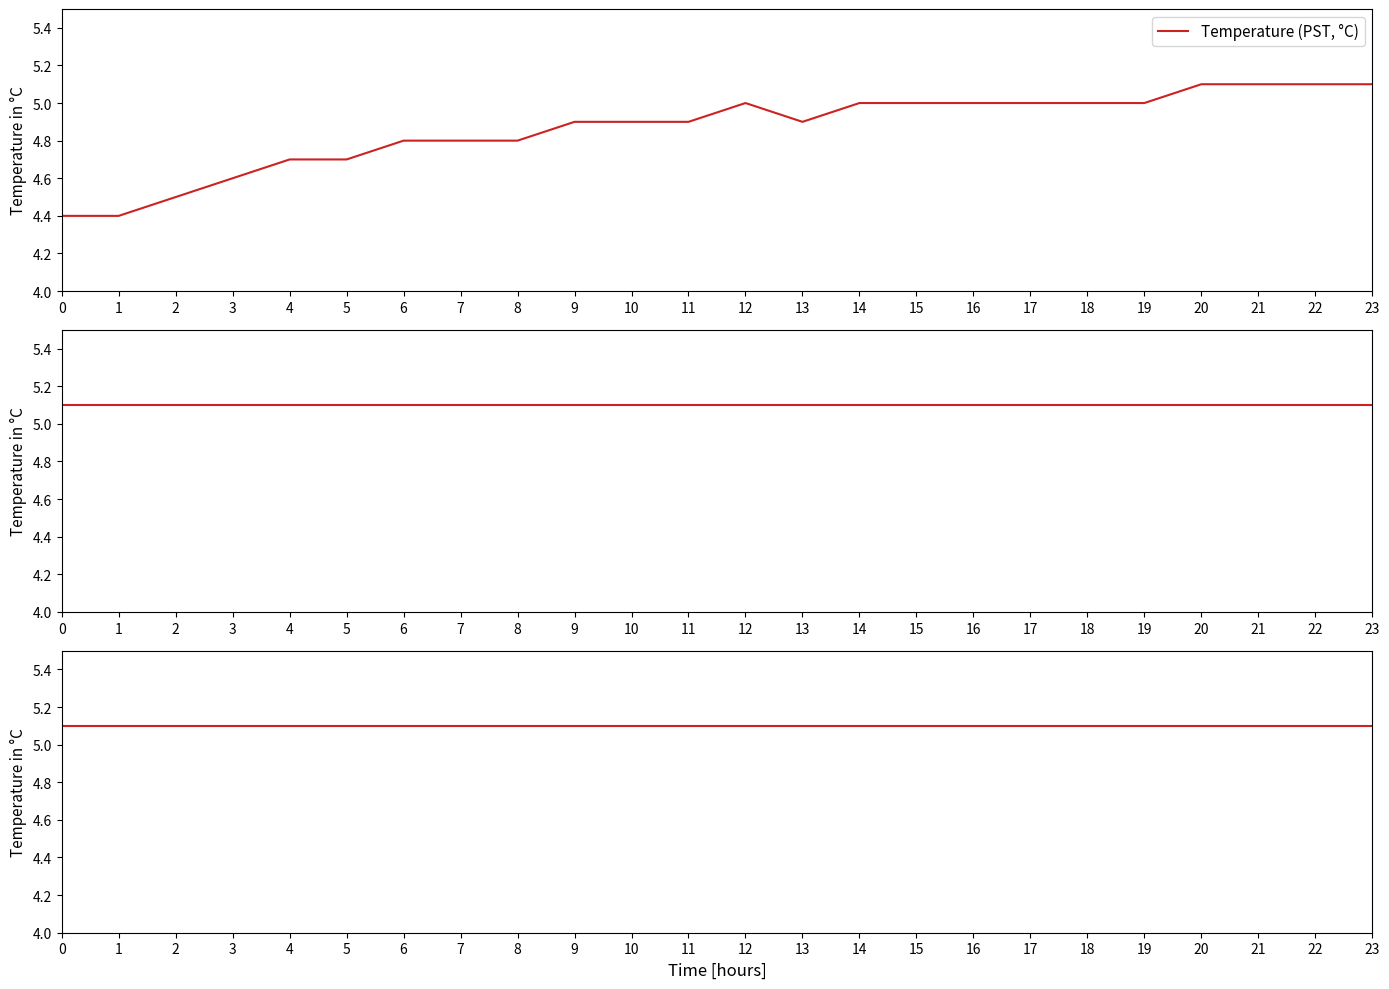

The chart shows a value of 5.1 at 21. True or false?

True